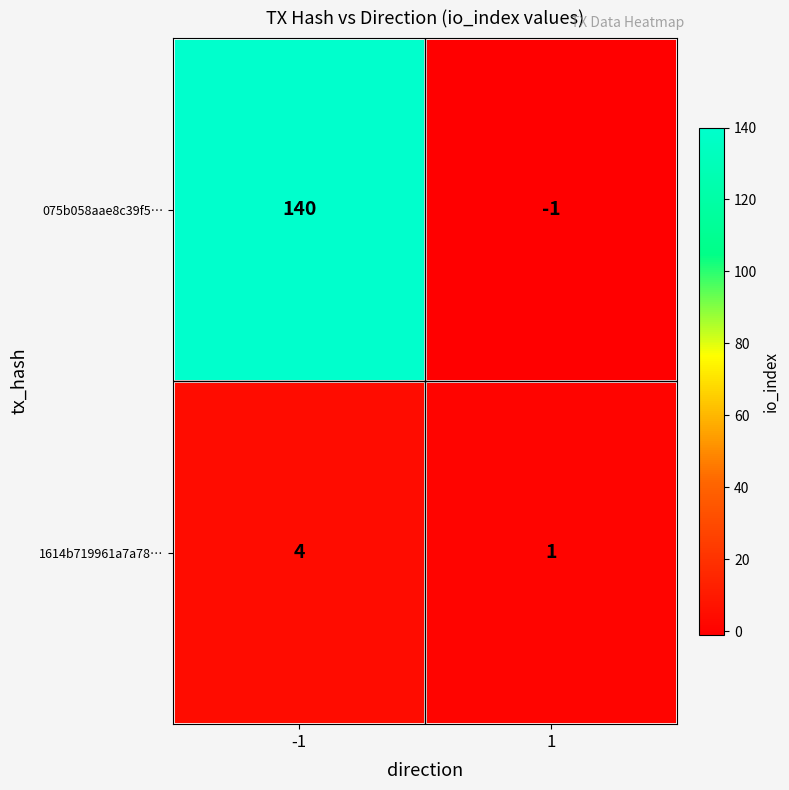

At which category does the chart reach its minimum across all series?

1